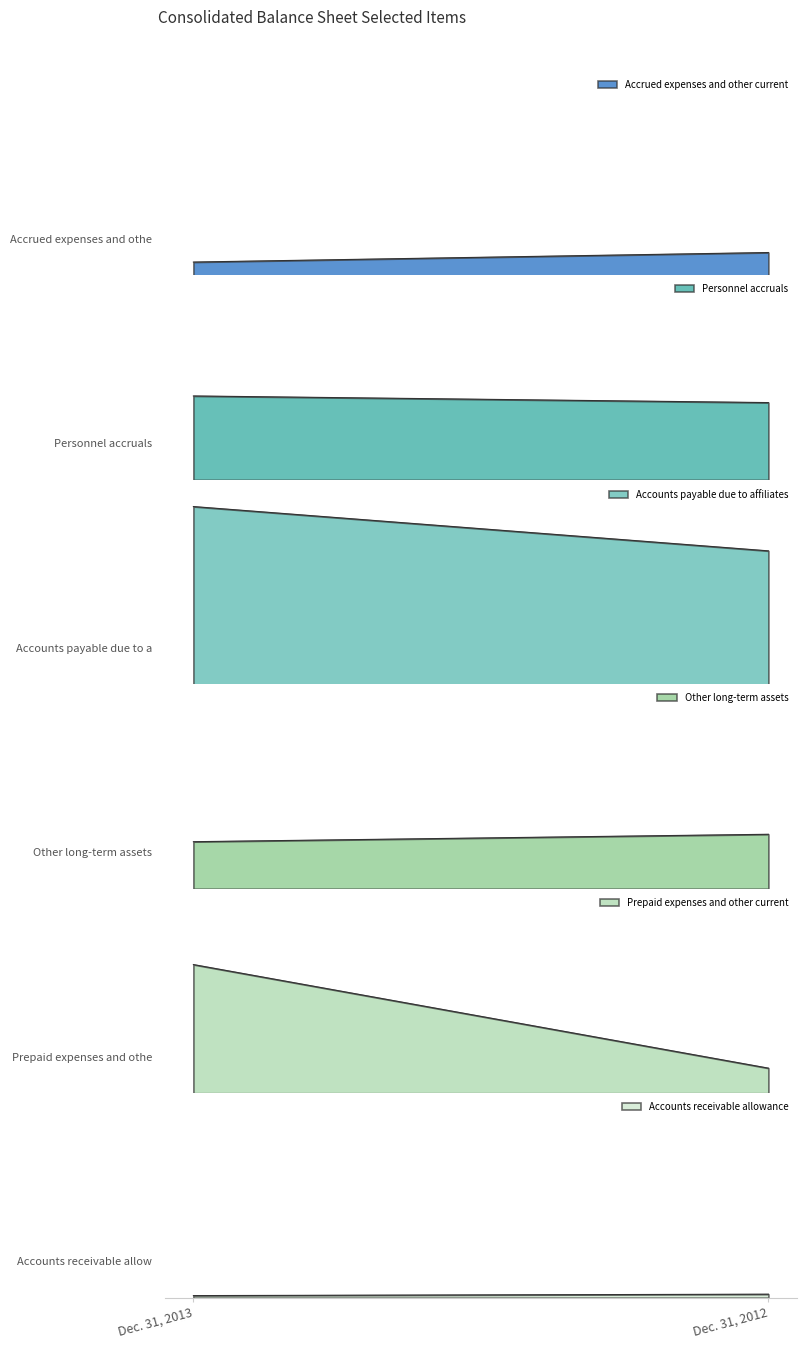

What is the maximum value shown in the chart?

4289